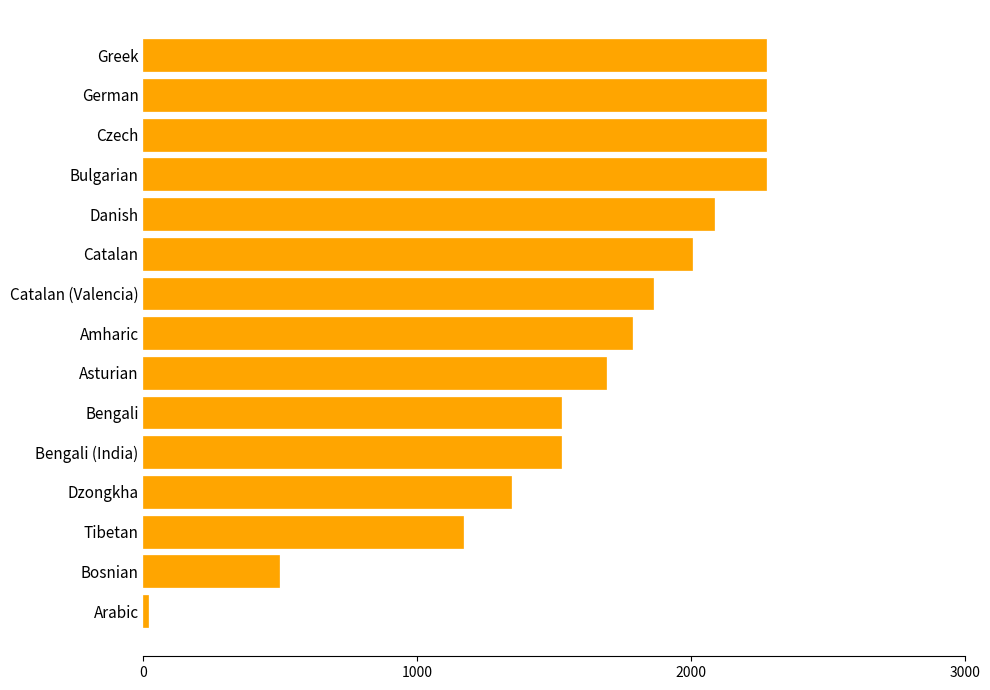

Between Asturian and Bosnian, which is larger?

Asturian